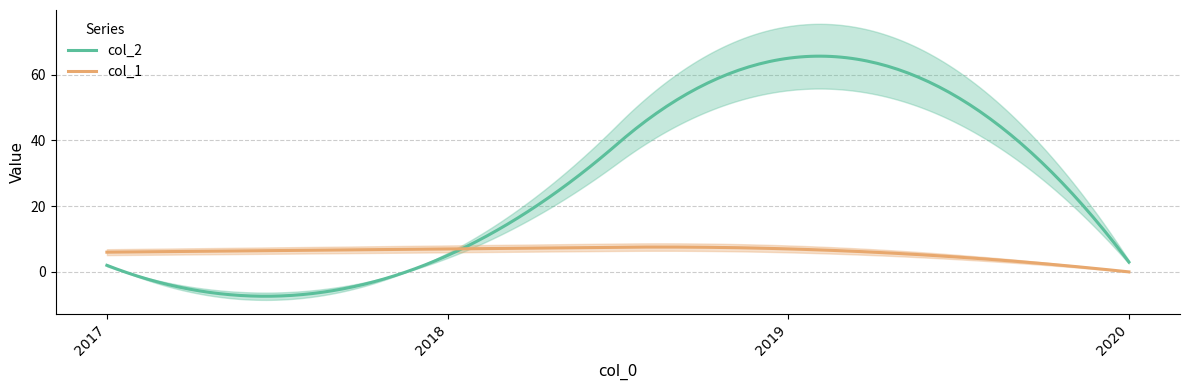

Rank the series by their average value, from lowest to highest.

col_1, col_2